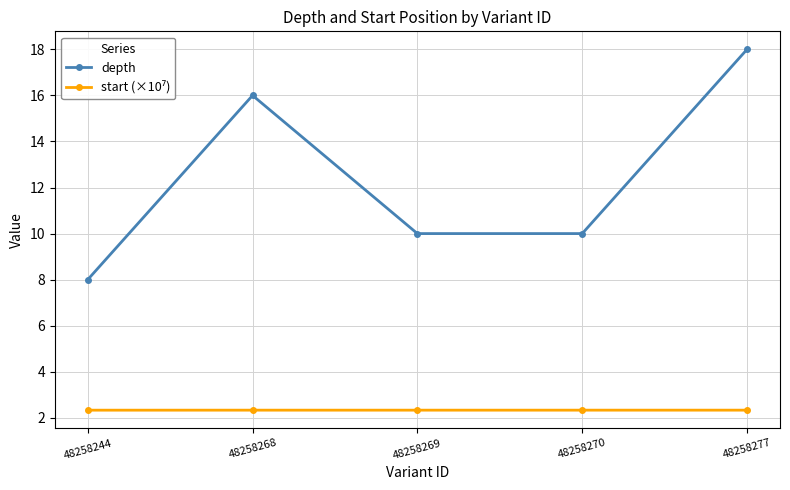

Which series changed the most between 48258244 and 48258268?

depth